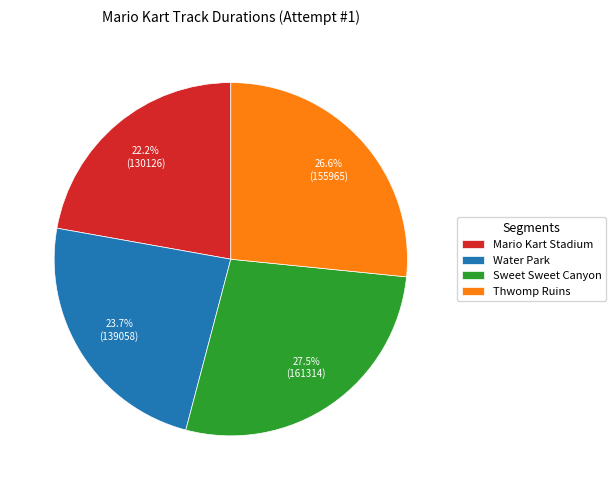

How many slices are in this pie chart?

4